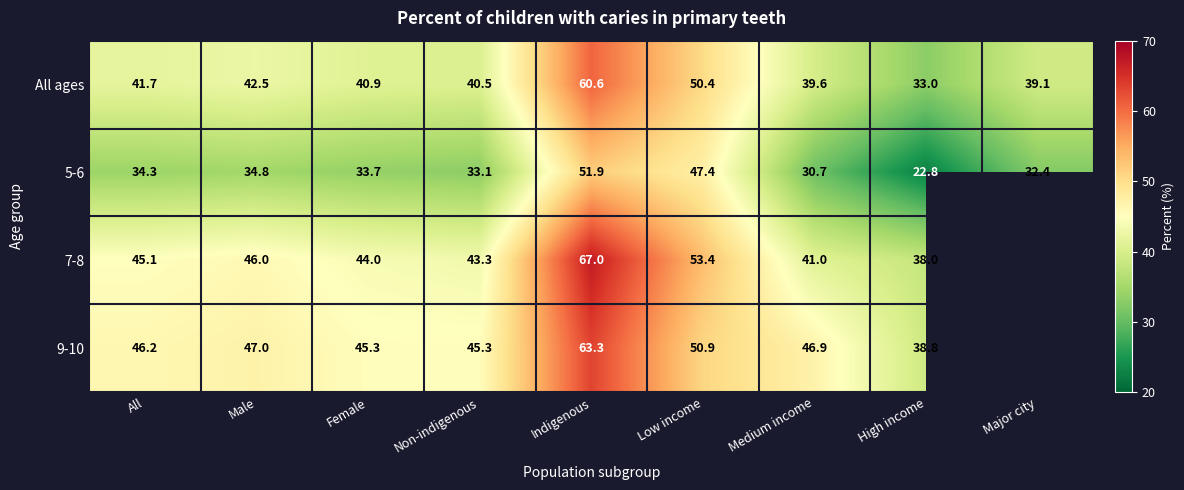

At Low income, list the series in order from smallest to largest.

5-6, All ages, 9-10, 7-8